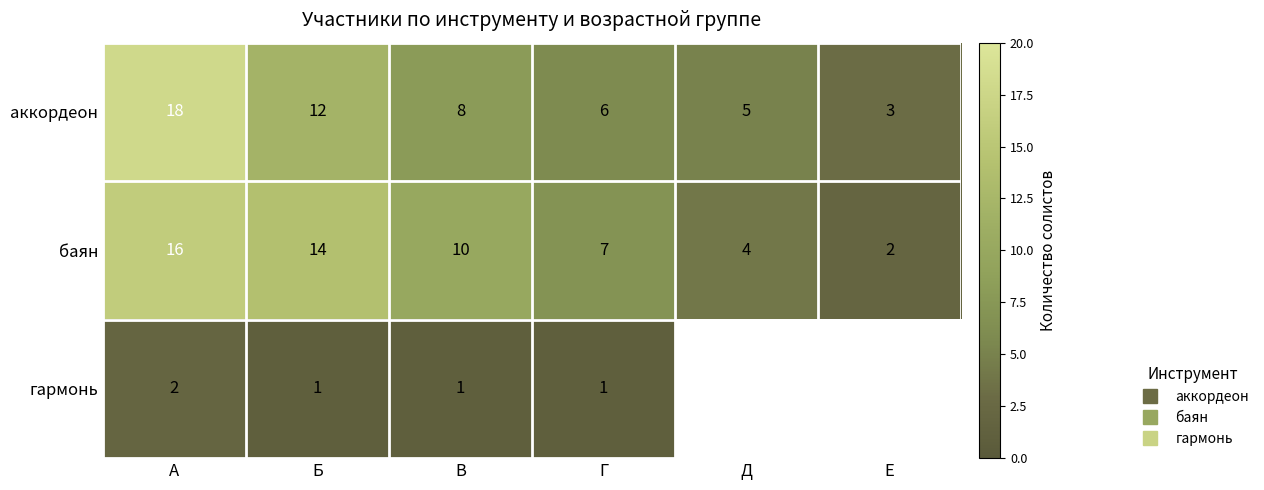

True or false: баян has a value of 16.0 at А.

True